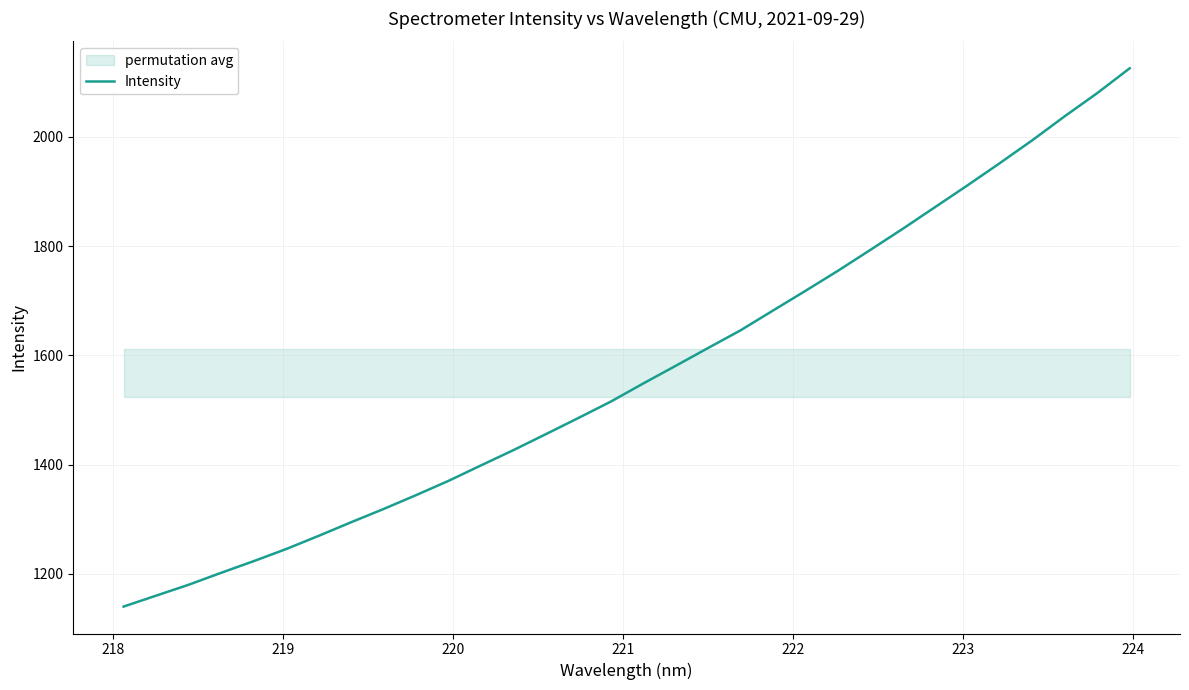

What is the minimum value for Intensity?

1139.7